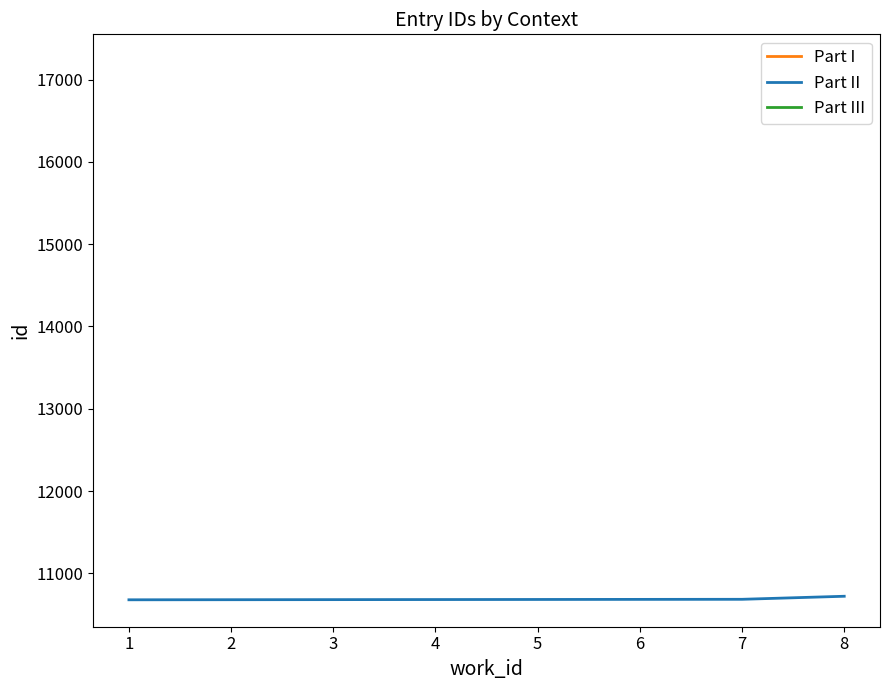

What is the average value?

10687